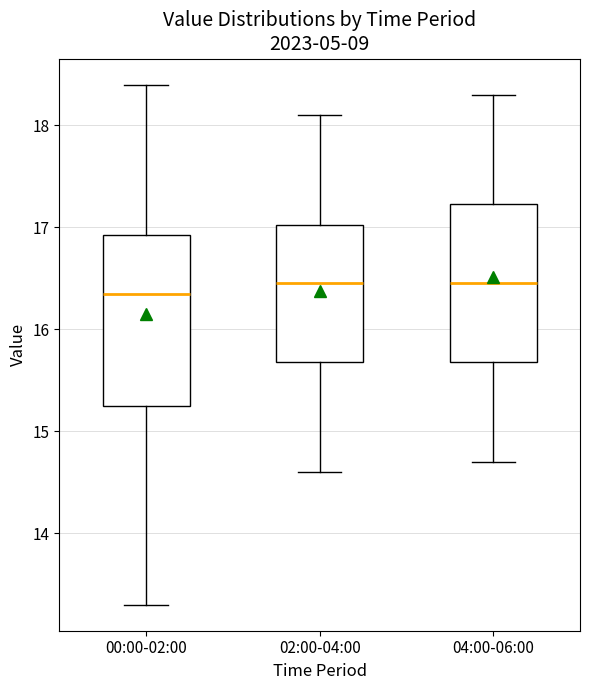

Which box is the tallest, from its lower edge to its upper edge?

00:00-02:00